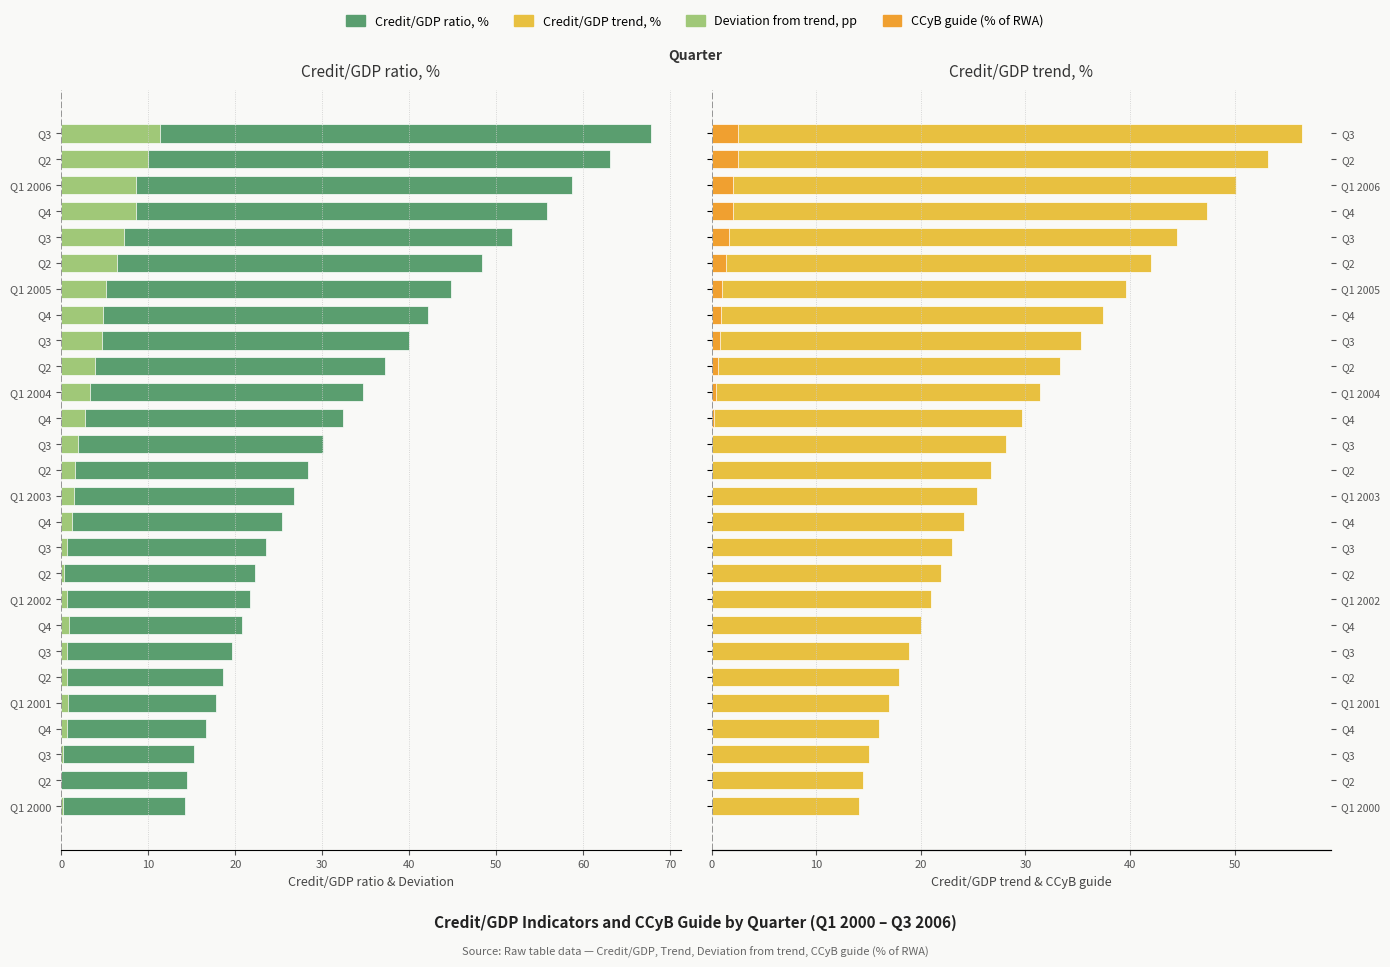

Between Q1 2001 and Q1 2002, which series saw the biggest shift?

Credit/GDP trend, %